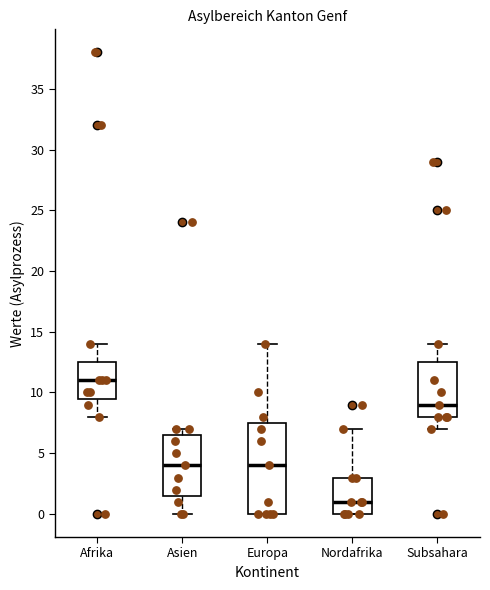

Reading left to right, read every box against the y-axis: the position of its median line, the range the box covers, and the ends of its whiskers. The values are not printed on the chart, so give them approximately, as read against the axis.

Afrika: median 11.0, box 9.5 to 12.5, whiskers 8.0 to 14.0
Asien: median 4.0, box 1.5 to 6.5, whiskers 0.0 to 7.0
Europa: median 4.0, box 0.0 to 7.5, whiskers 0.0 to 14.0
Nordafrika: median 1.0, box 0.0 to 3.0, whiskers 0.0 to 7.0
Subsahara: median 9.0, box 8.0 to 12.5, whiskers 7.0 to 14.0